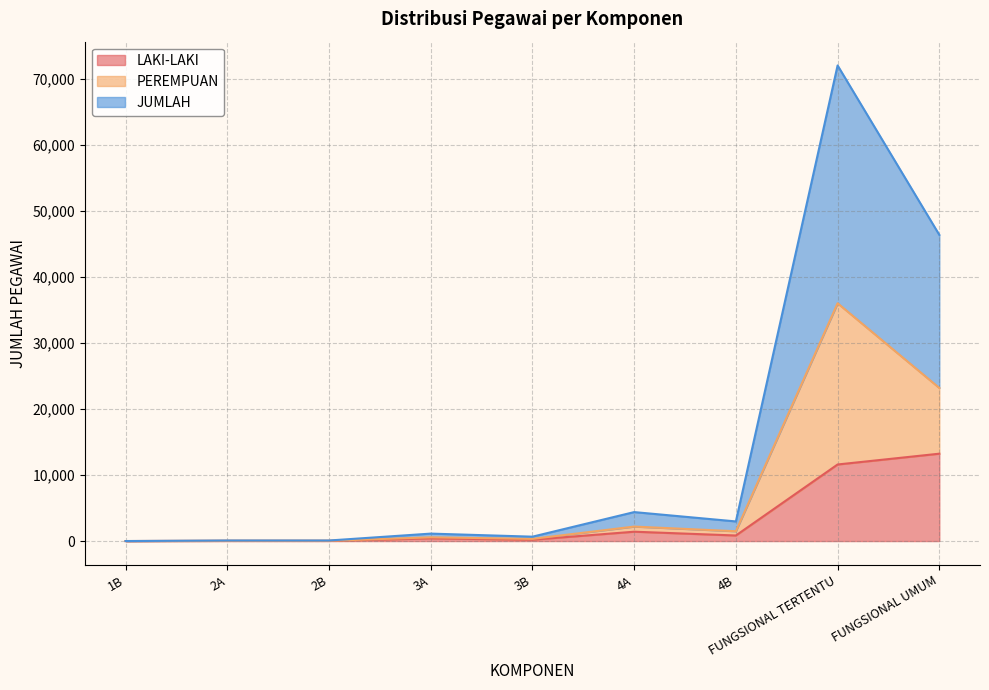

What is the greatest value displayed?

36007